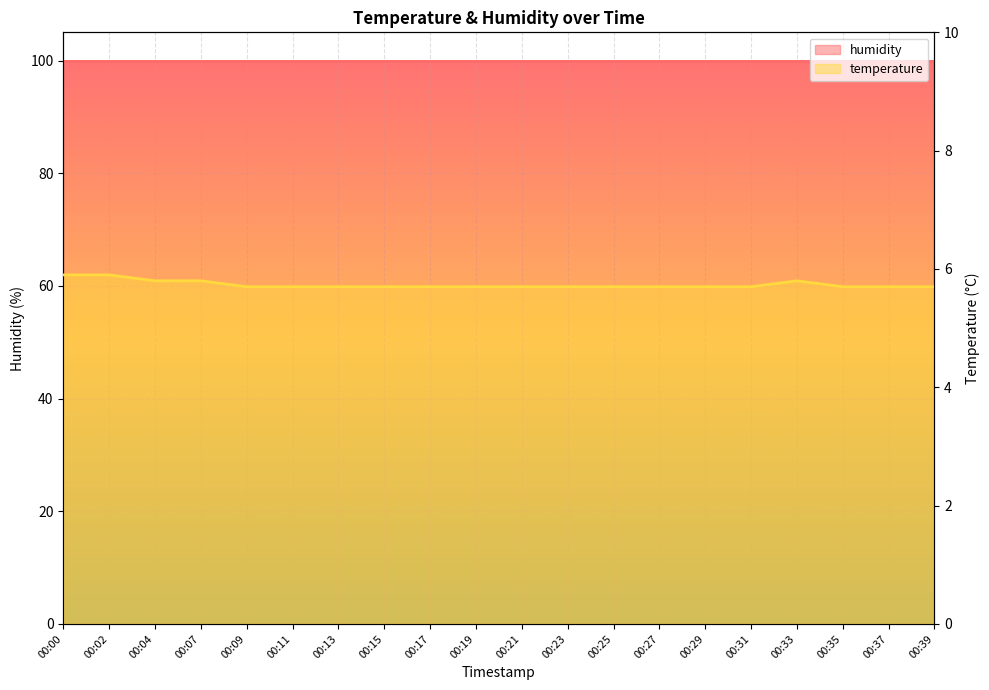

The chart shows a value of 5.7 at 00:23. True or false?

True